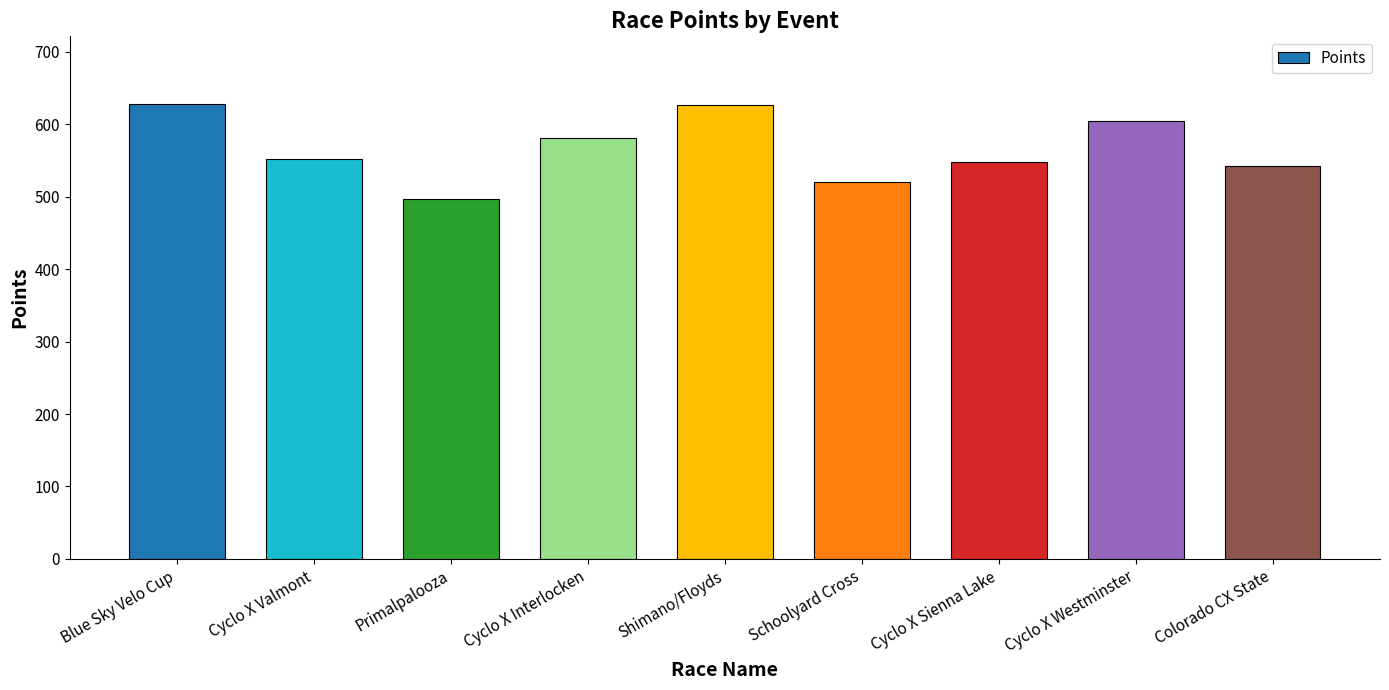

Between Cyclo X Sienna Lake and Colorado CX State, which is larger?

Cyclo X Sienna Lake